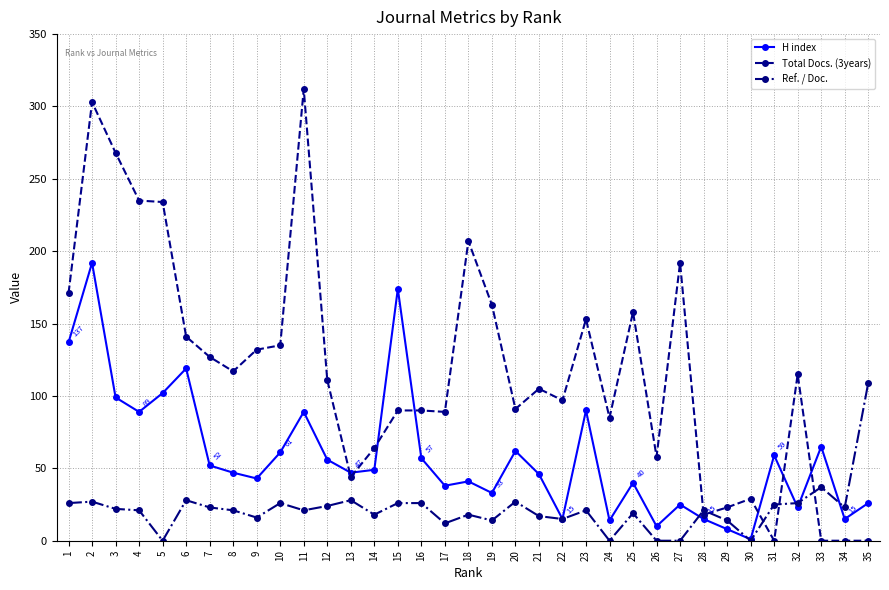

At 19, list the series in order from smallest to largest.

Ref. / Doc., H index, Total Docs. (3years)